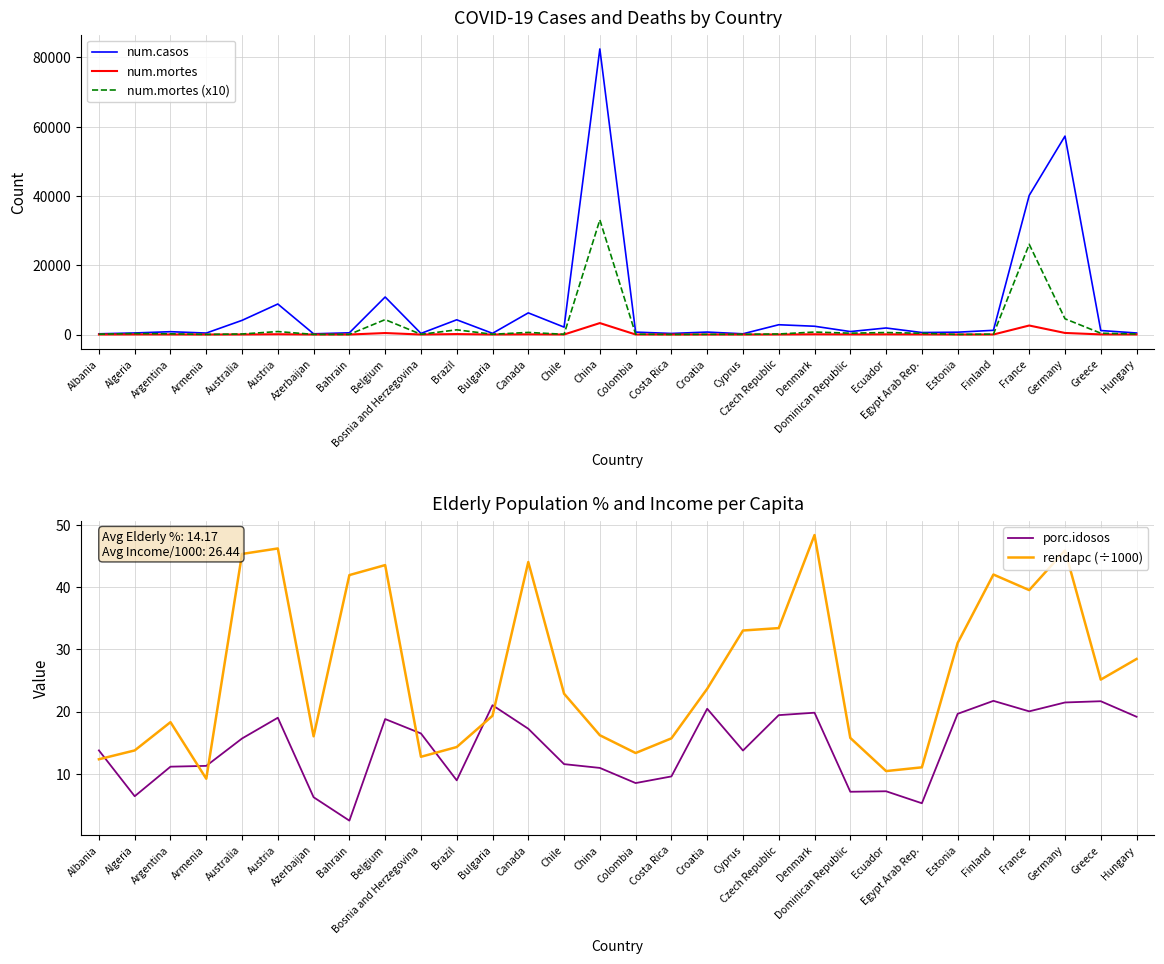

Which category has the lowest value across all series?

Costa Rica